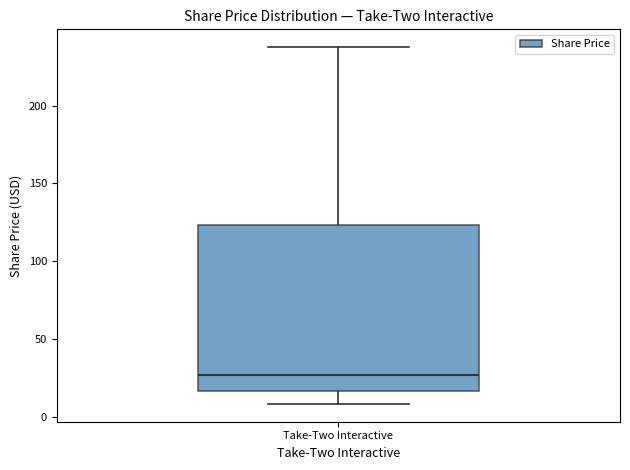

Read this box plot against the y-axis: the position of the median line, the range covered by the box, and the ends of both whiskers. The values are not printed on the chart, so give them approximately, as read against the axis.

median 25, box 15 to 125, whiskers 10 to 240